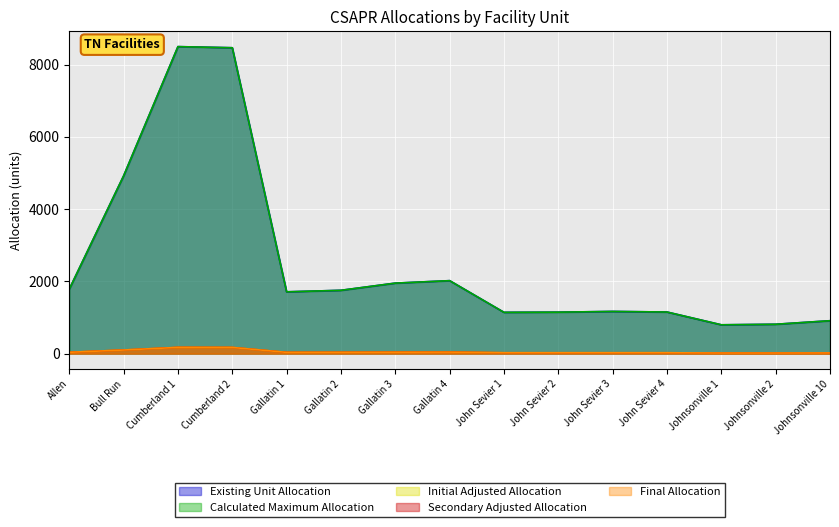

What is the total value across all series at Johnsonville 2?

1672